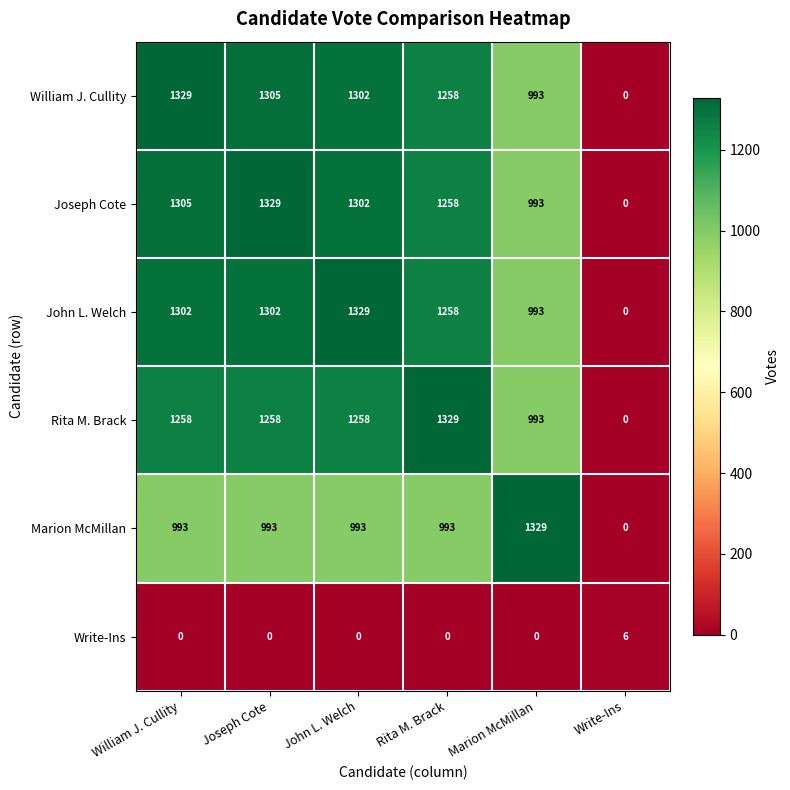

What is the maximum value shown in the chart?

1329